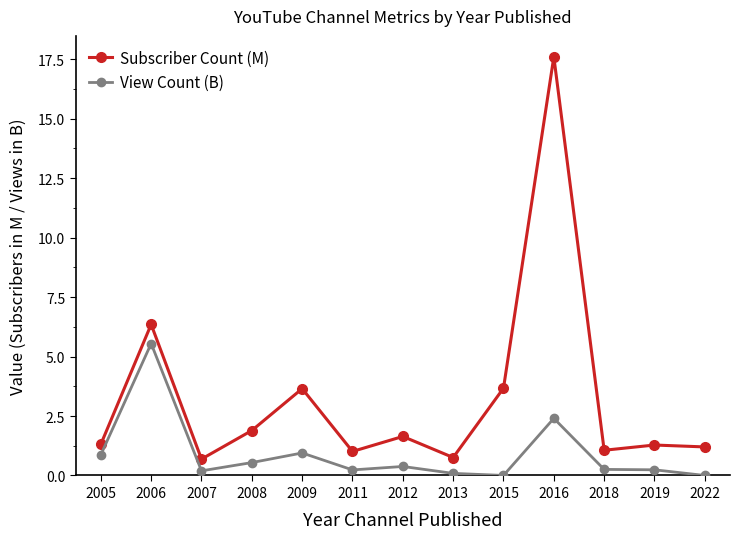

At which category does Subscriber Count (M) reach its first local valley?

2007